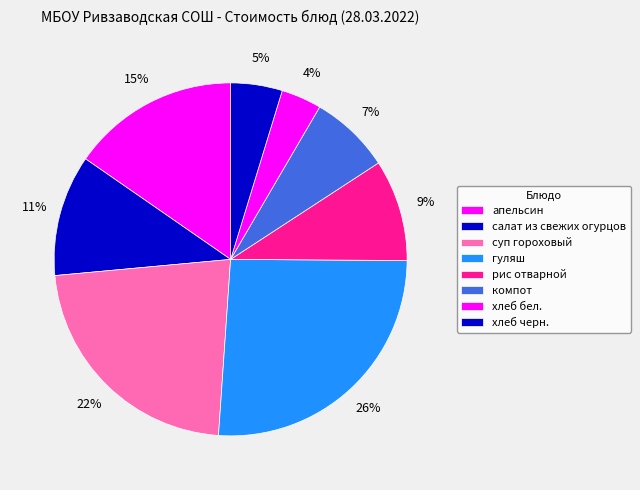

What is the largest slice in the pie chart?

гуляш